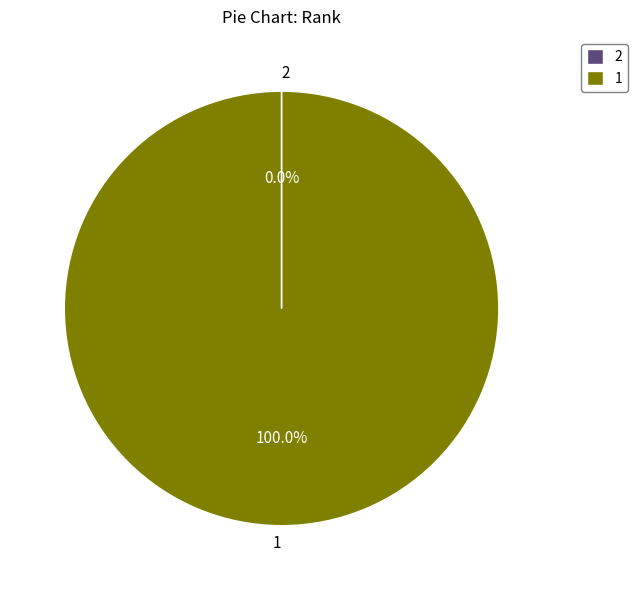

To the nearest percent, what percentage of the pie is 1?

100%